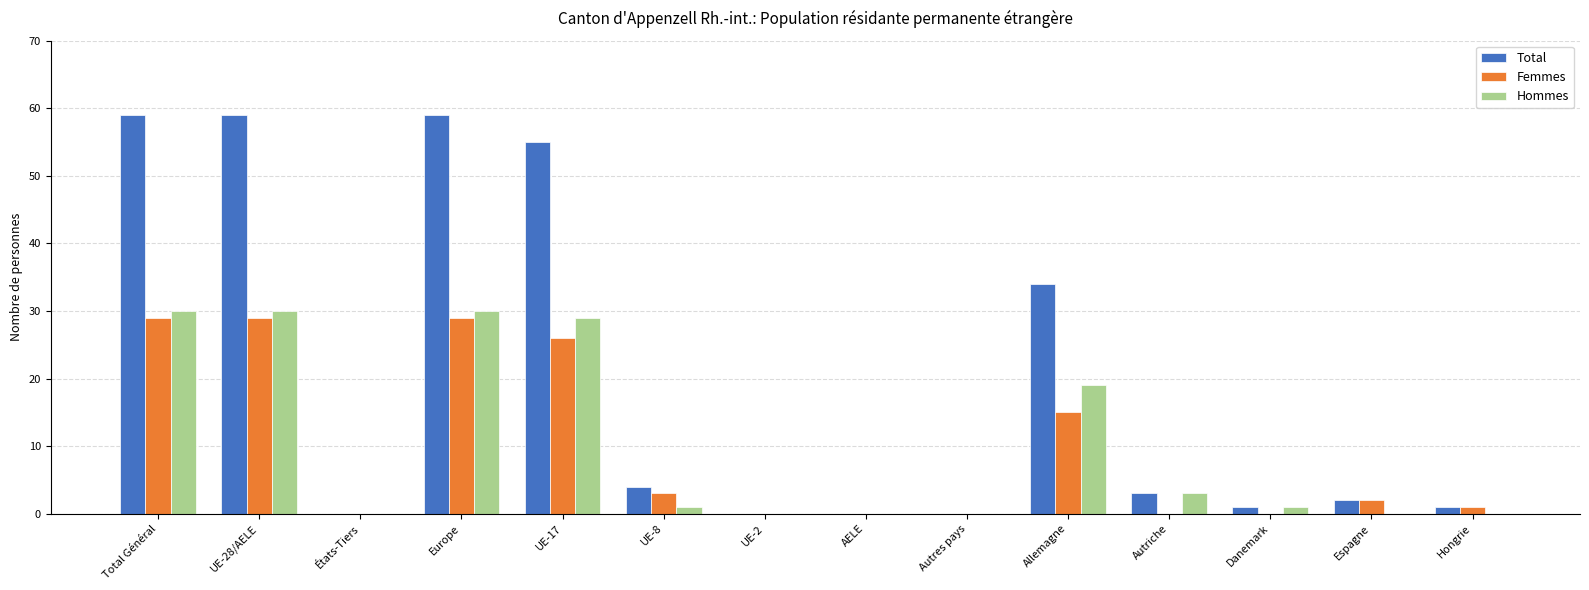

Reading right to left, what are all the values shown in this chart?

Total: 1	2	1	3	34	0	0	0	4	55	59	0	59	59
Femmes: 1	2	0	0	15	0	0	0	3	26	29	0	29	29
Hommes: 0	0	1	3	19	0	0	0	1	29	30	0	30	30